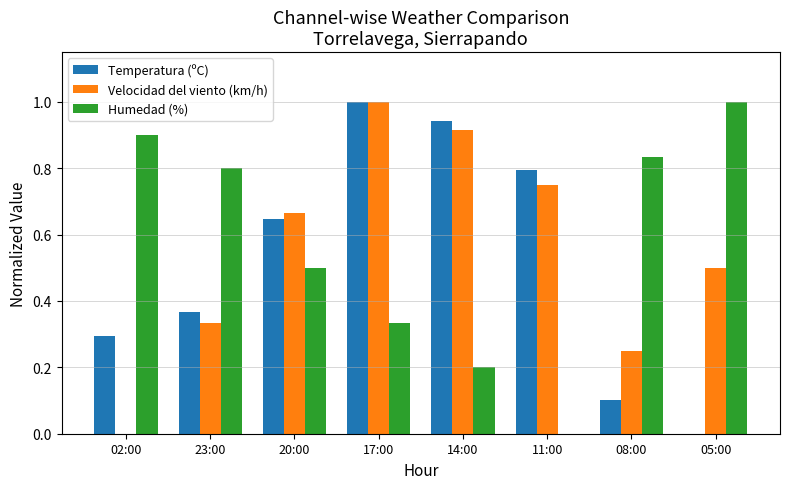

Which category has the highest value in the Humedad (%) series?

05:00